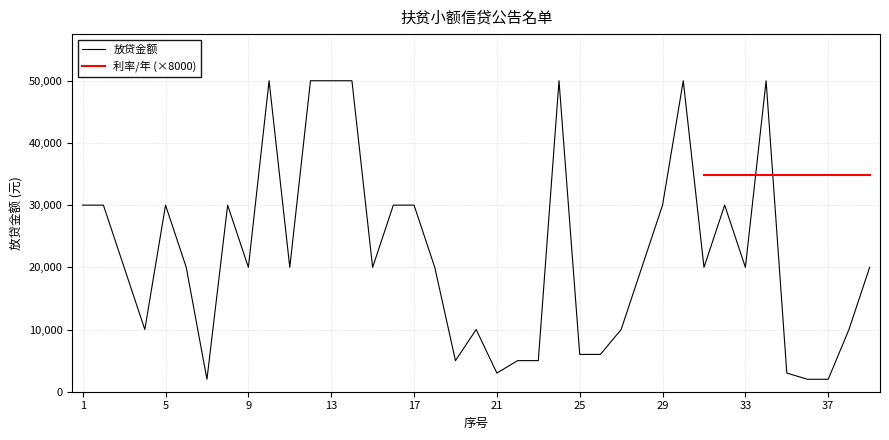

What is the ratio of the value at 25 to the value at 14?

0.1